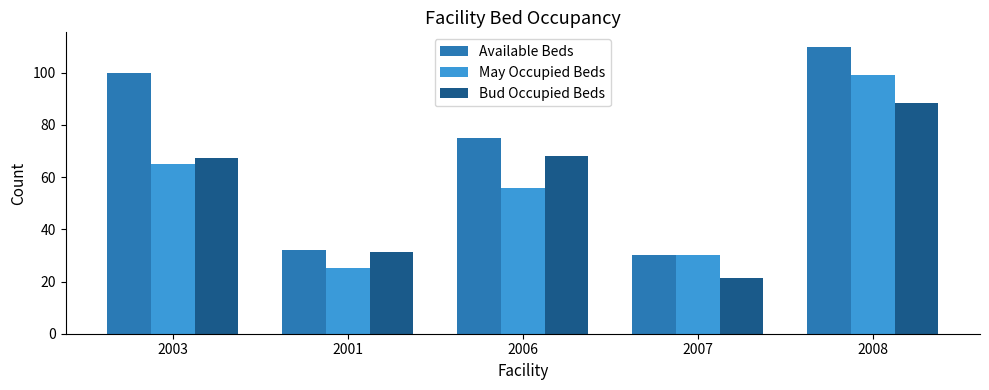

What is the total value across all series at 2006?

199.0